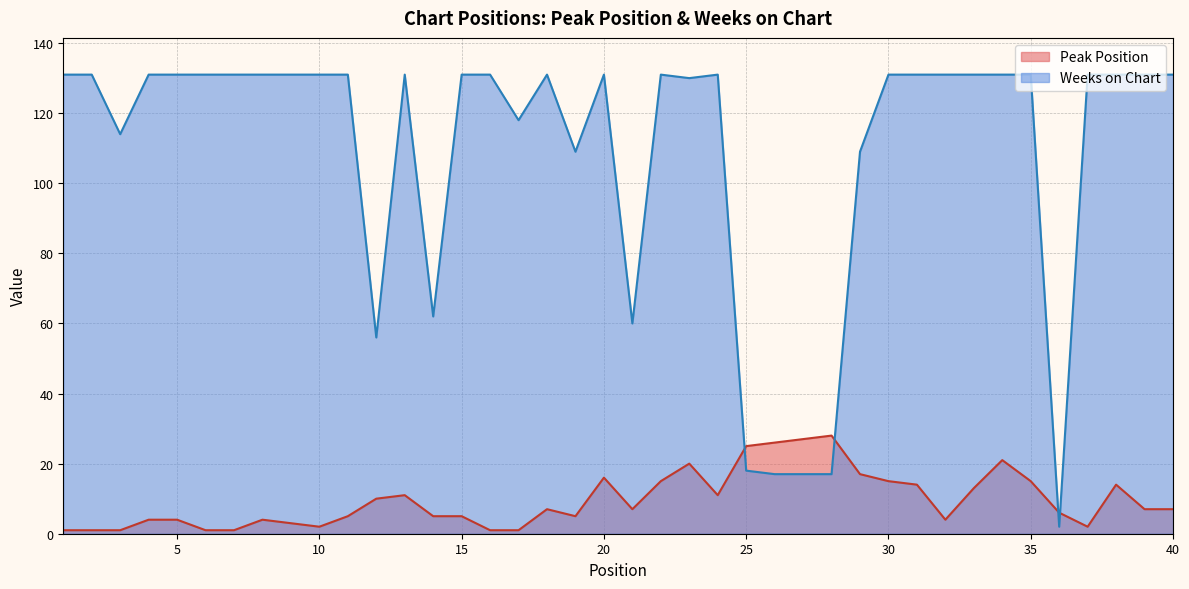

How many data points in Weeks on Chart are less than 131?

13